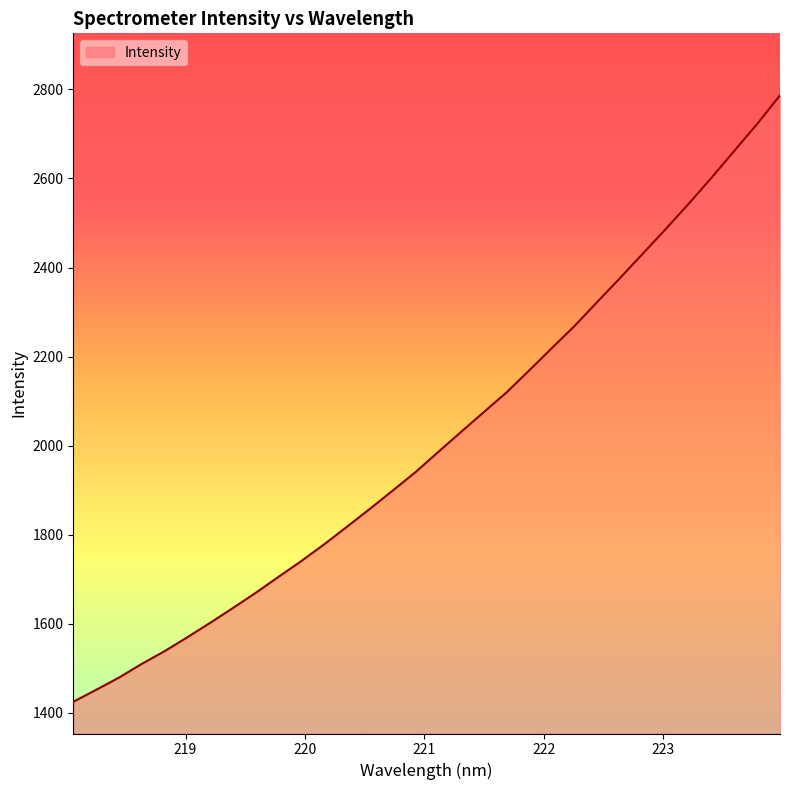

What is the maximum value shown in the chart?

2786.7